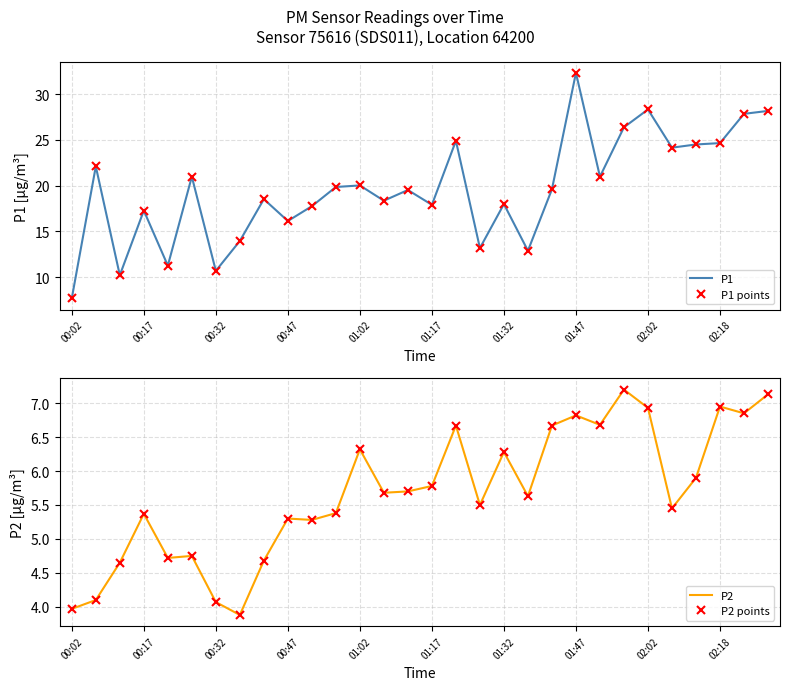

True or false: P1 points and P1 intersect in this chart.

False